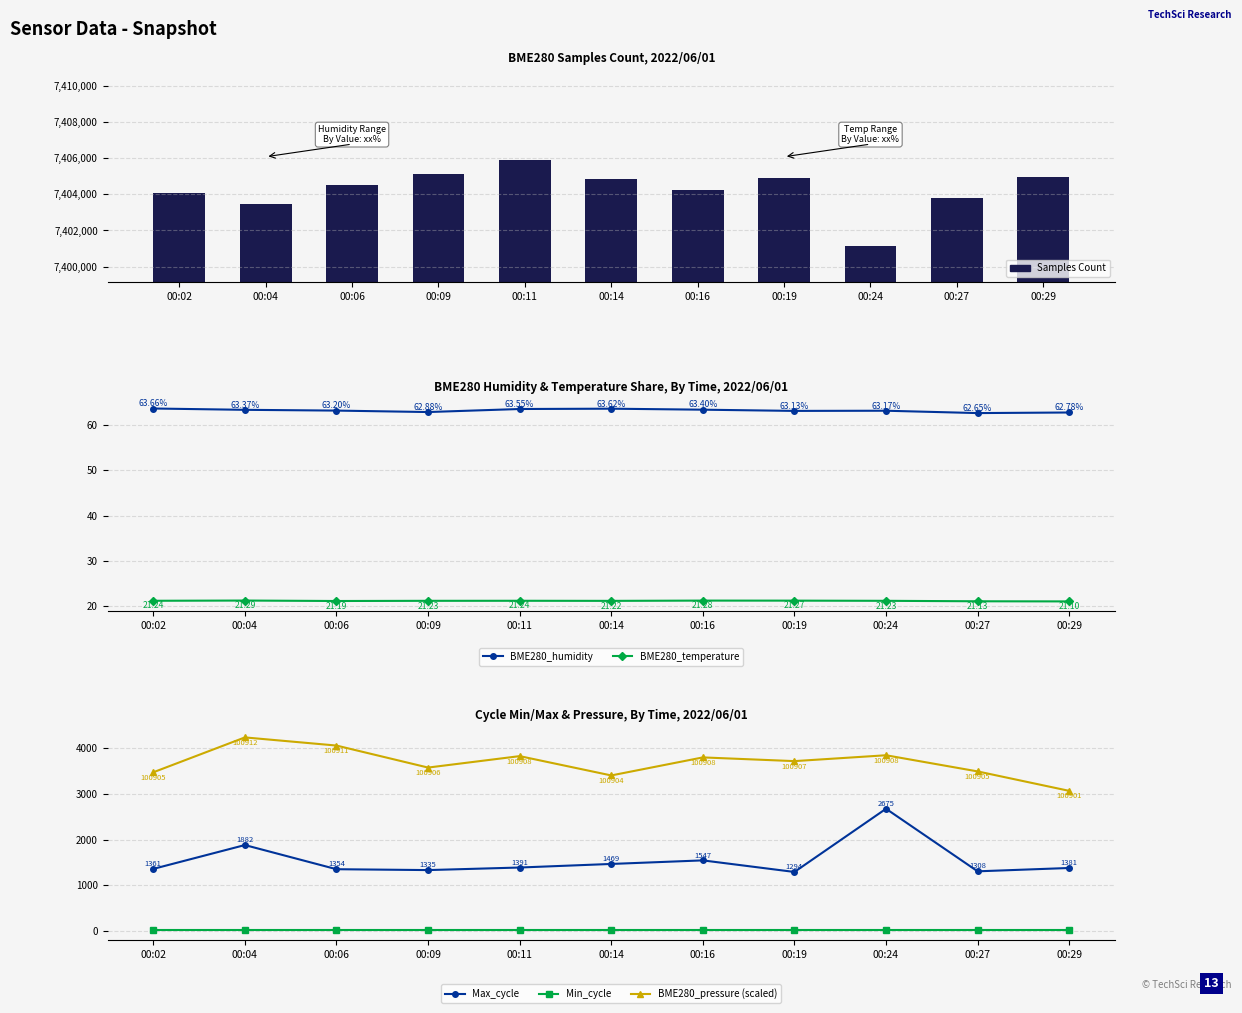

How many groups of bars are there?

11